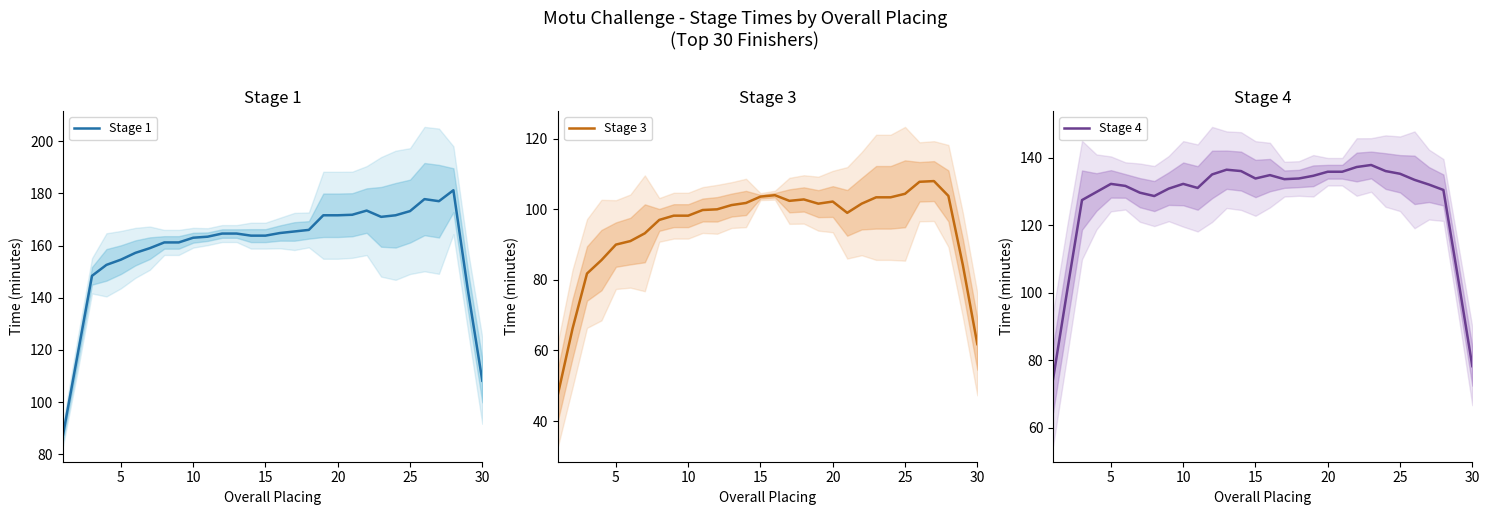

What value does the Stage 3 series have at 25?

104.4